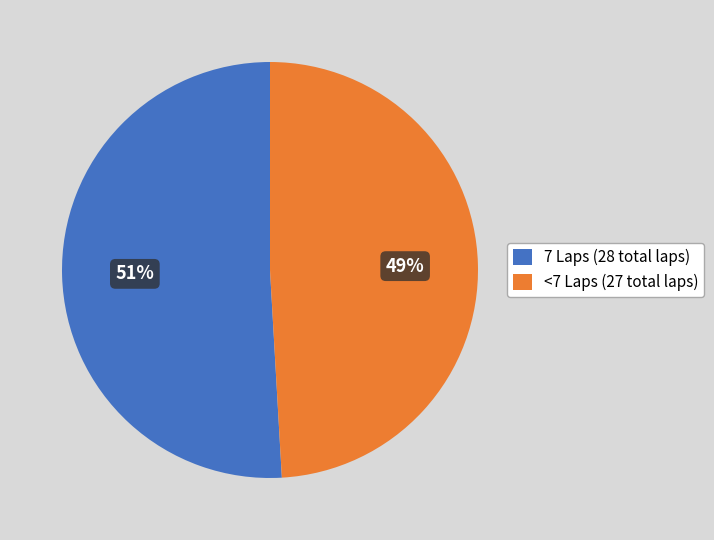

To the nearest percent, what is the average slice percentage?

50%